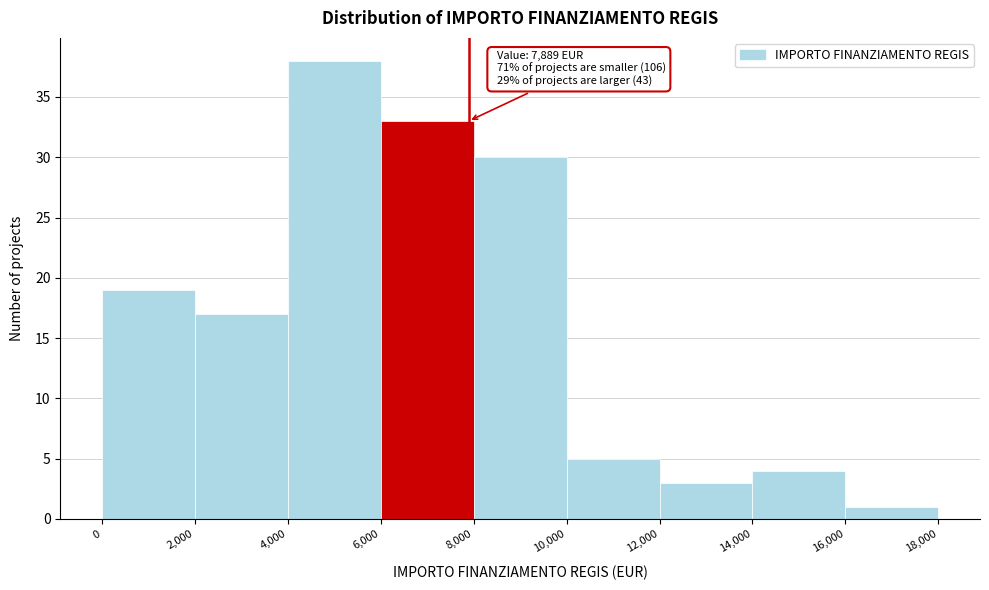

Over which range of the x-axis is the bar tallest?

4,000 to 6,000